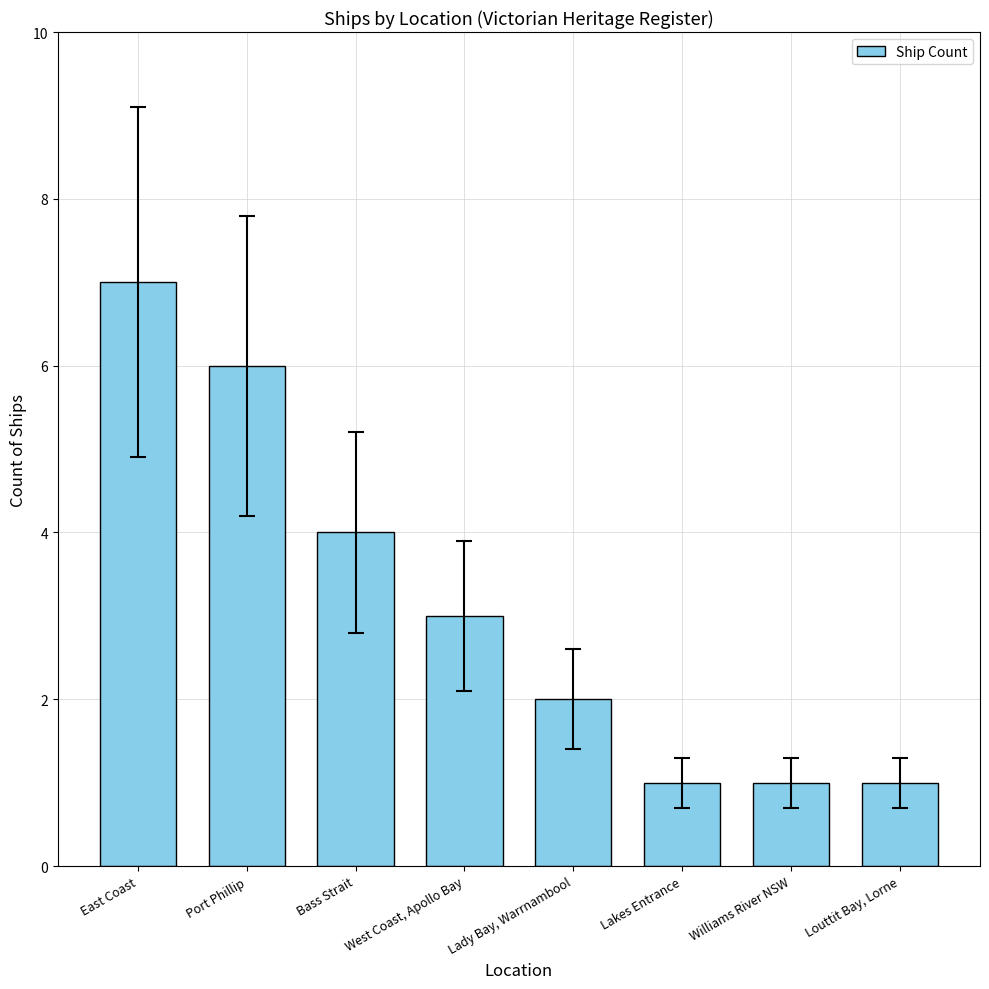

What is the change in value from West Coast, Apollo Bay to Lady Bay, Warrnambool?

-1